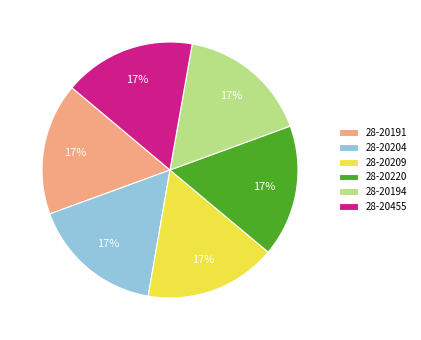

The 28-20191 slice represents 17% of the pie. True or false?

True